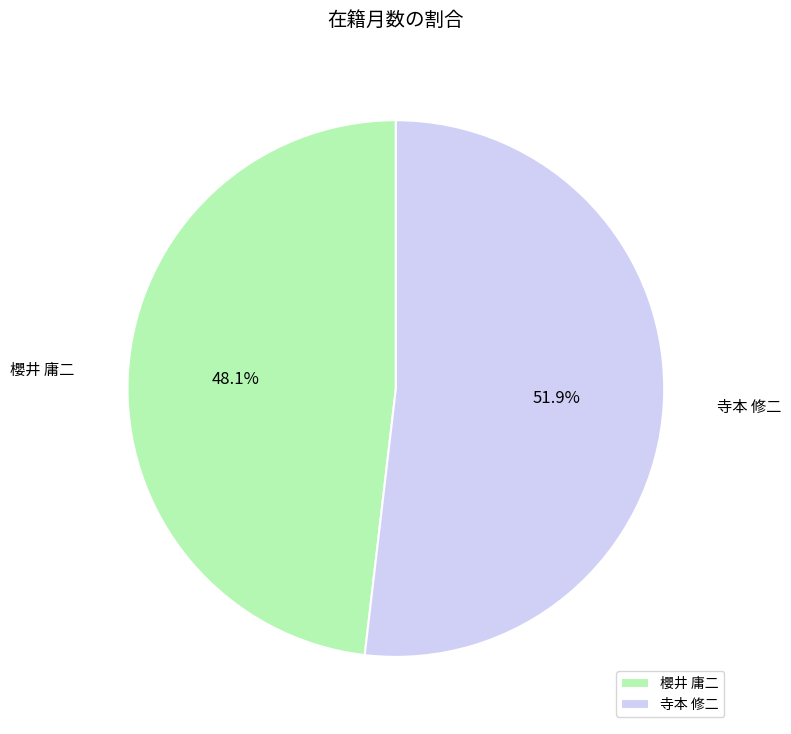

Is 寺本 修二 the majority of the pie?

Yes